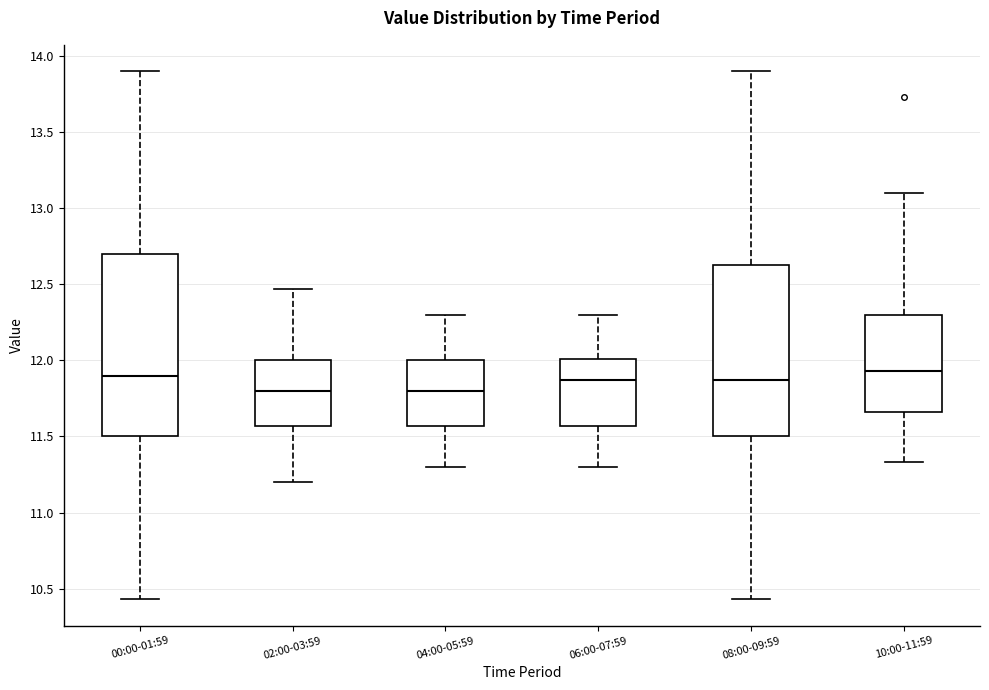

Where is the upper edge of the box for 06:00-07:59 on the y-axis? The values are not printed on the chart, so give them approximately, as read against the axis.

12.00